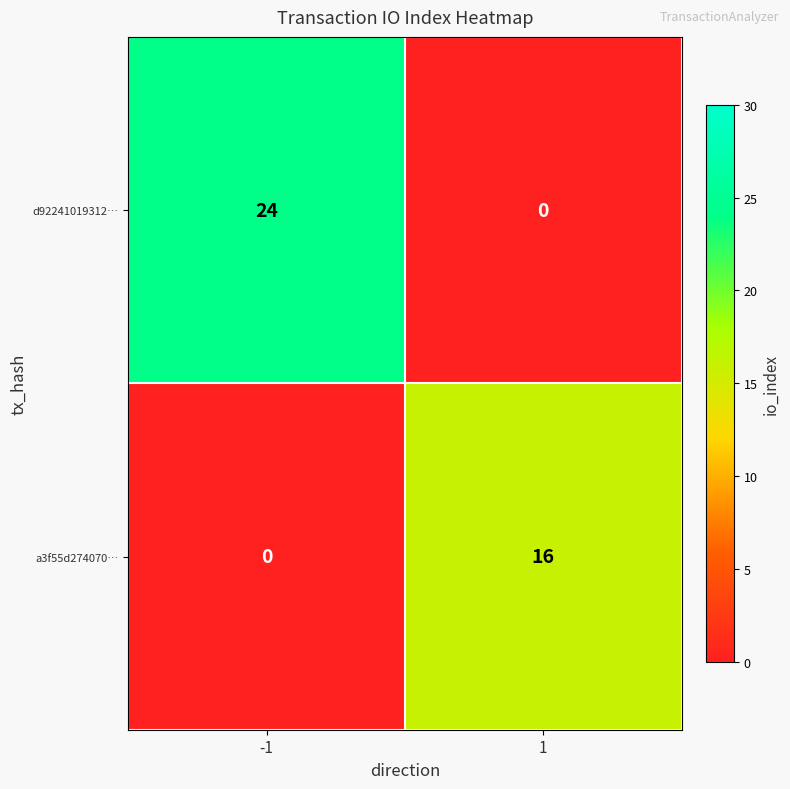

What is the total value across all series at 1?

16